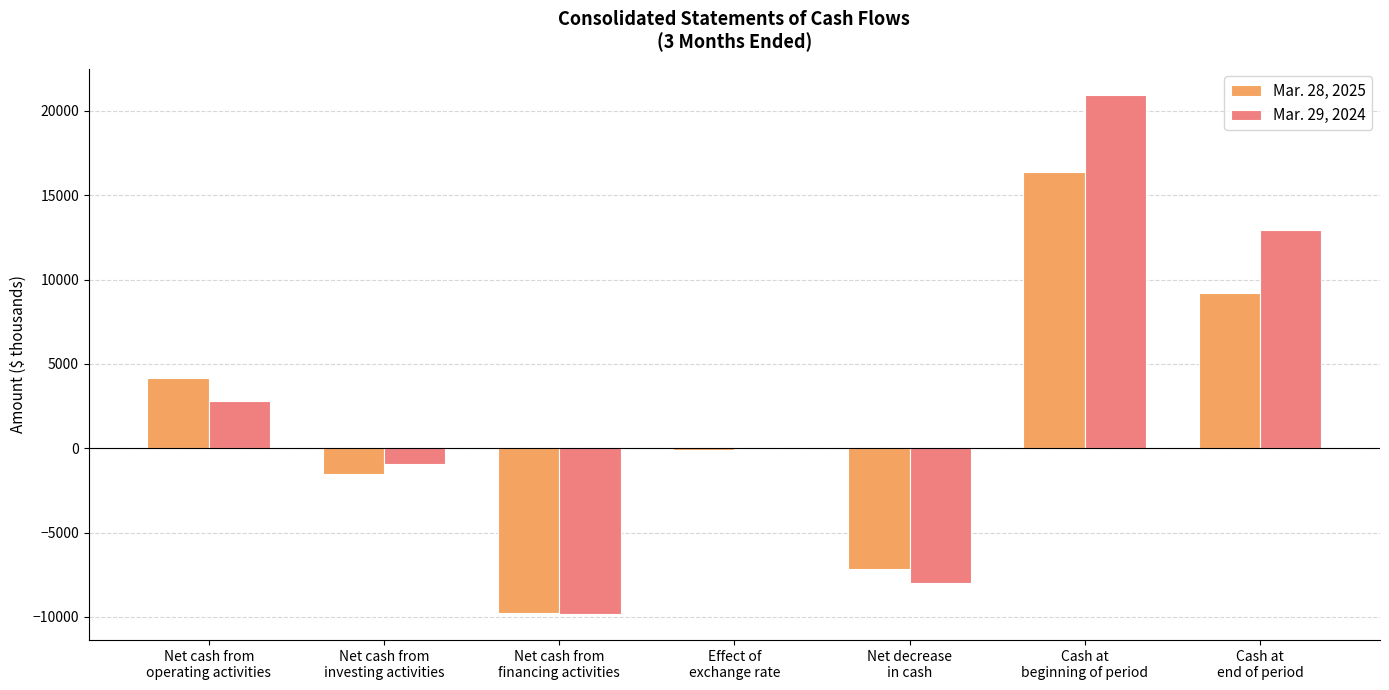

Is the value of Mar. 28, 2025 at Net cash from
financing activities greater than the value of Mar. 29, 2024 at Net decrease
in cash?

No